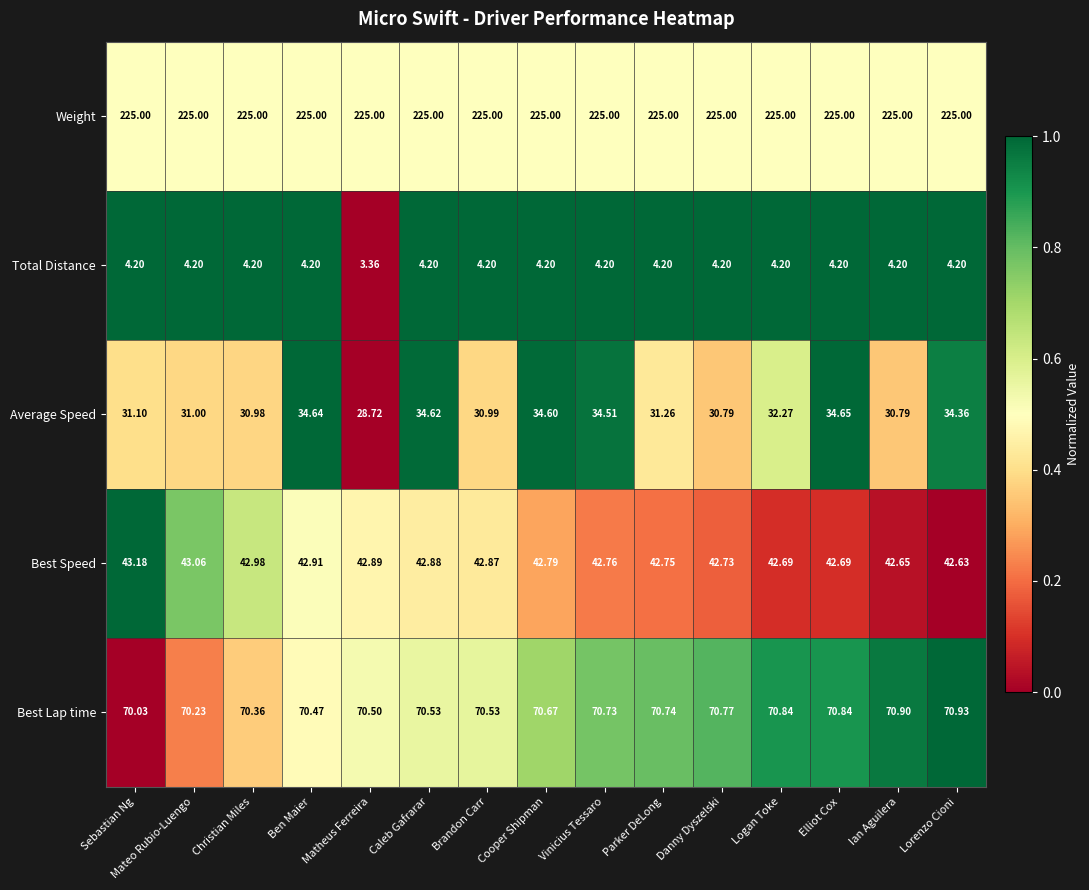

At which category is the sum across all series the highest?

Elliot Cox